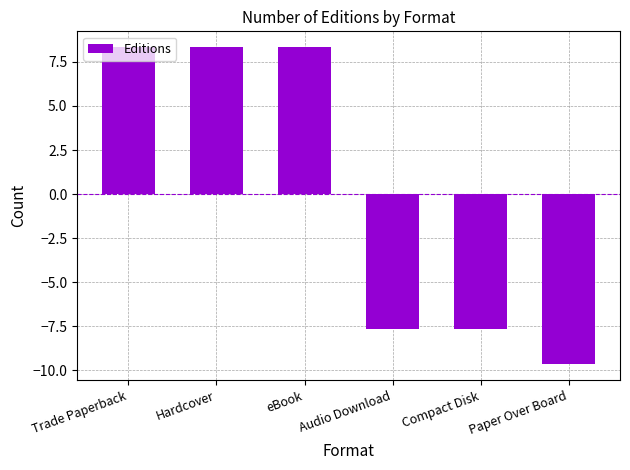

What is the maximum value shown in the chart?

8.3